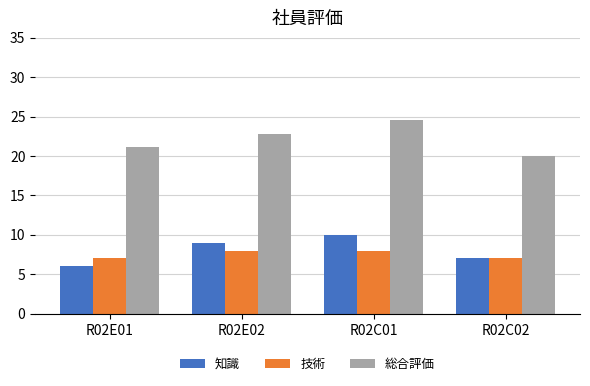

Which series has the largest total across all categories?

総合評価